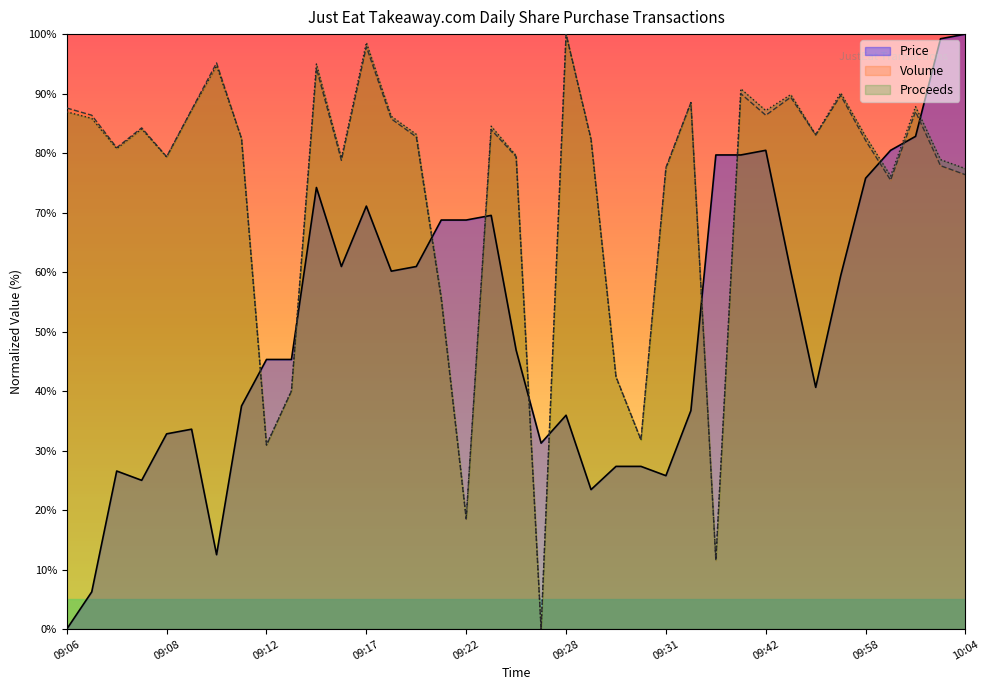

How many data points in Price are above 46?

19